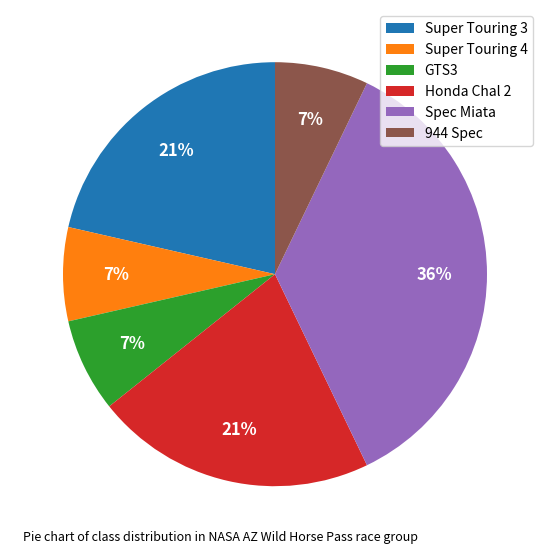

How many slices are in this pie chart?

6